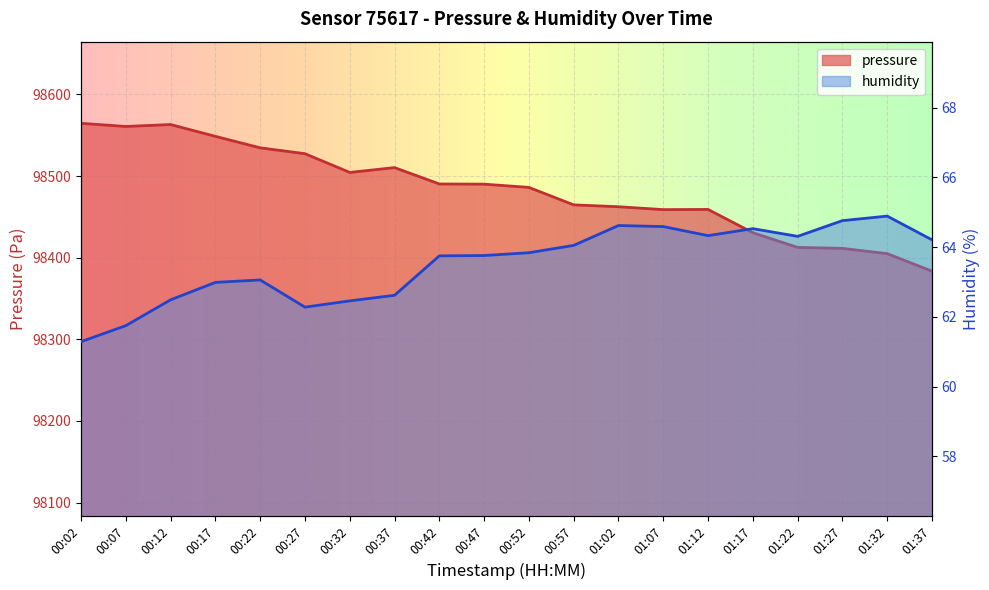

What is the approximate value of humidity at 00:12?

62.5